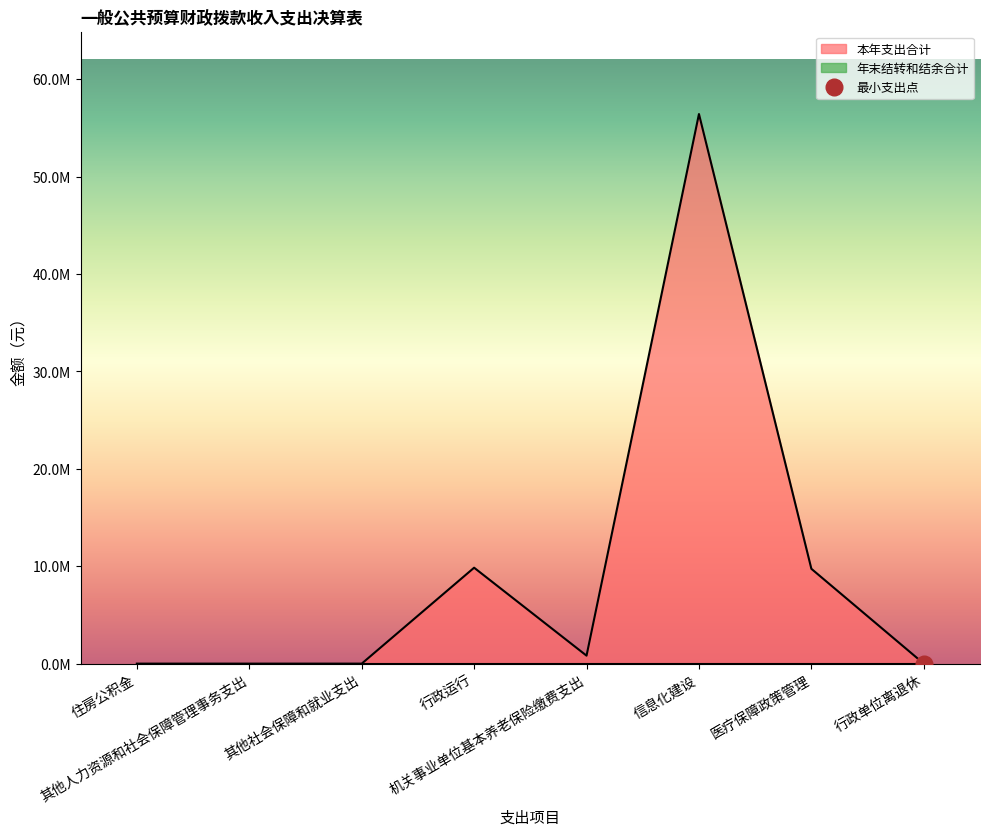

Which label corresponds to the largest value in the chart?

信息化建设